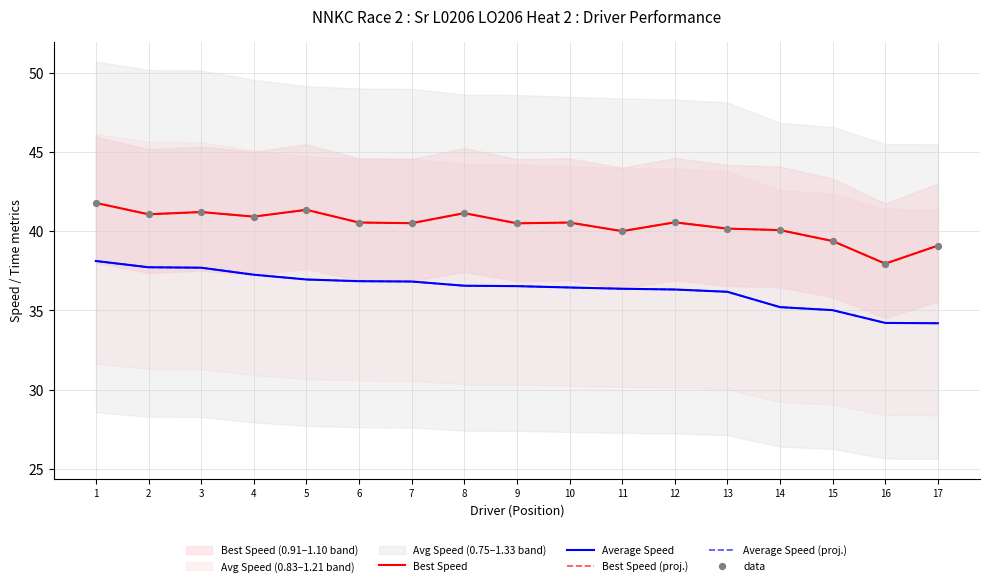

Is the value of Average Speed (proj.) at 9 greater than the value of Best Speed (proj.) at 13?

No